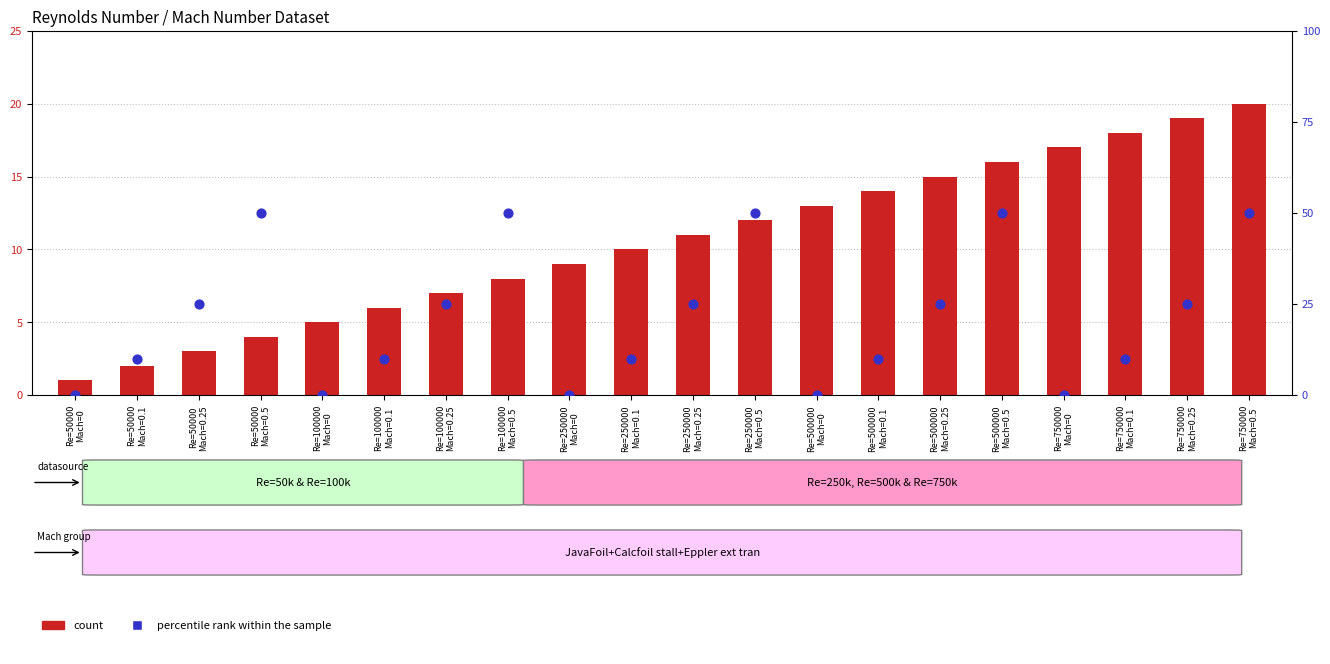

What are all the series names shown in the legend?

count, percentile rank within the sample